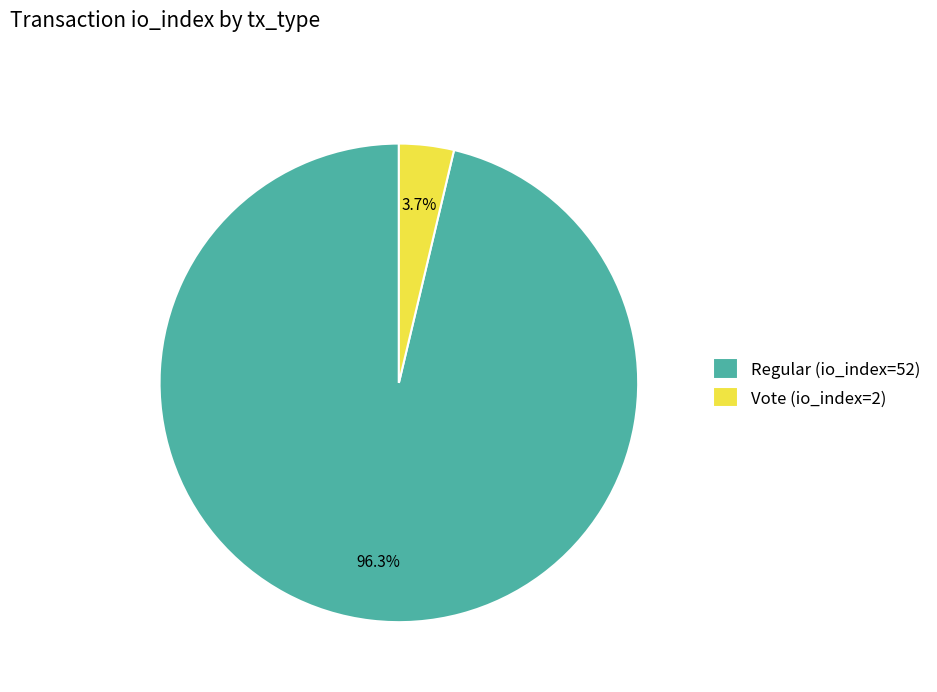

To the nearest percent, what percentage of the pie is Regular (io_index=52)?

96%